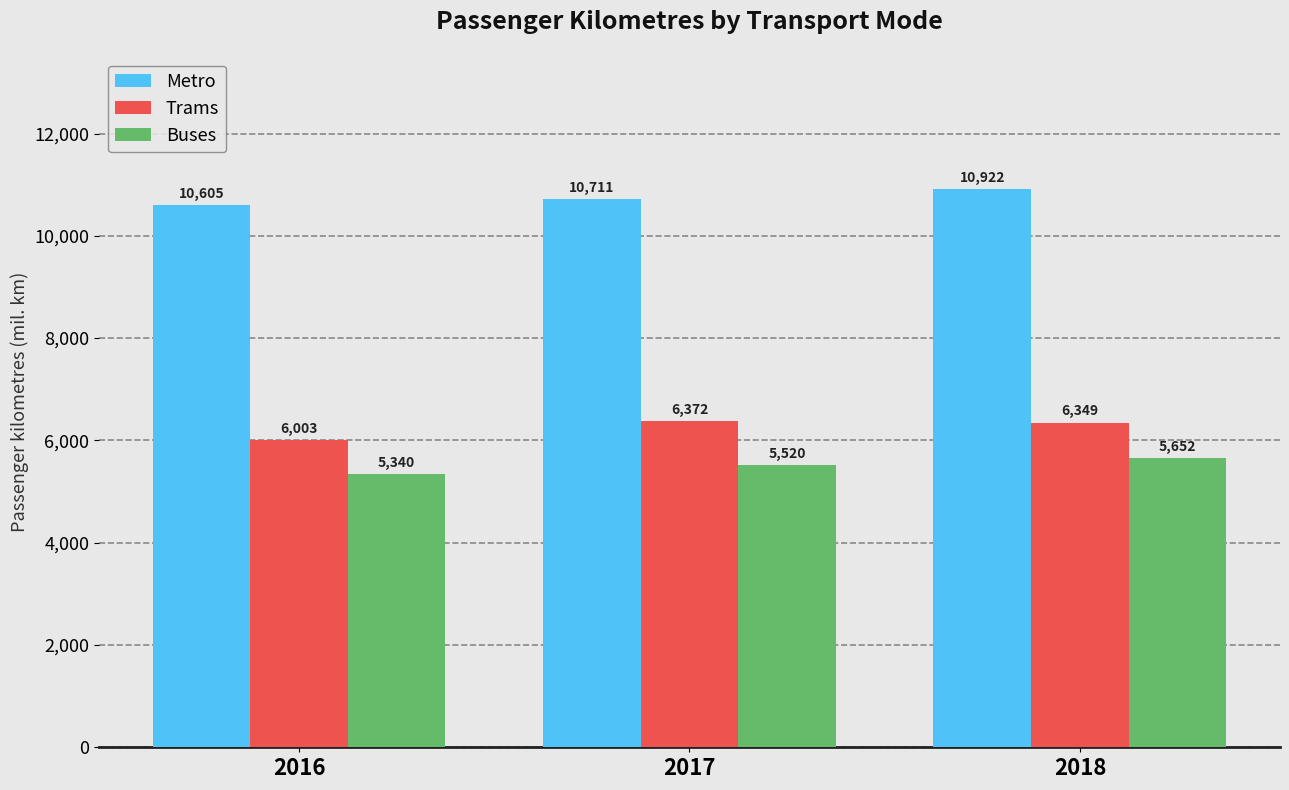

At which category is the sum across all series the highest?

2018